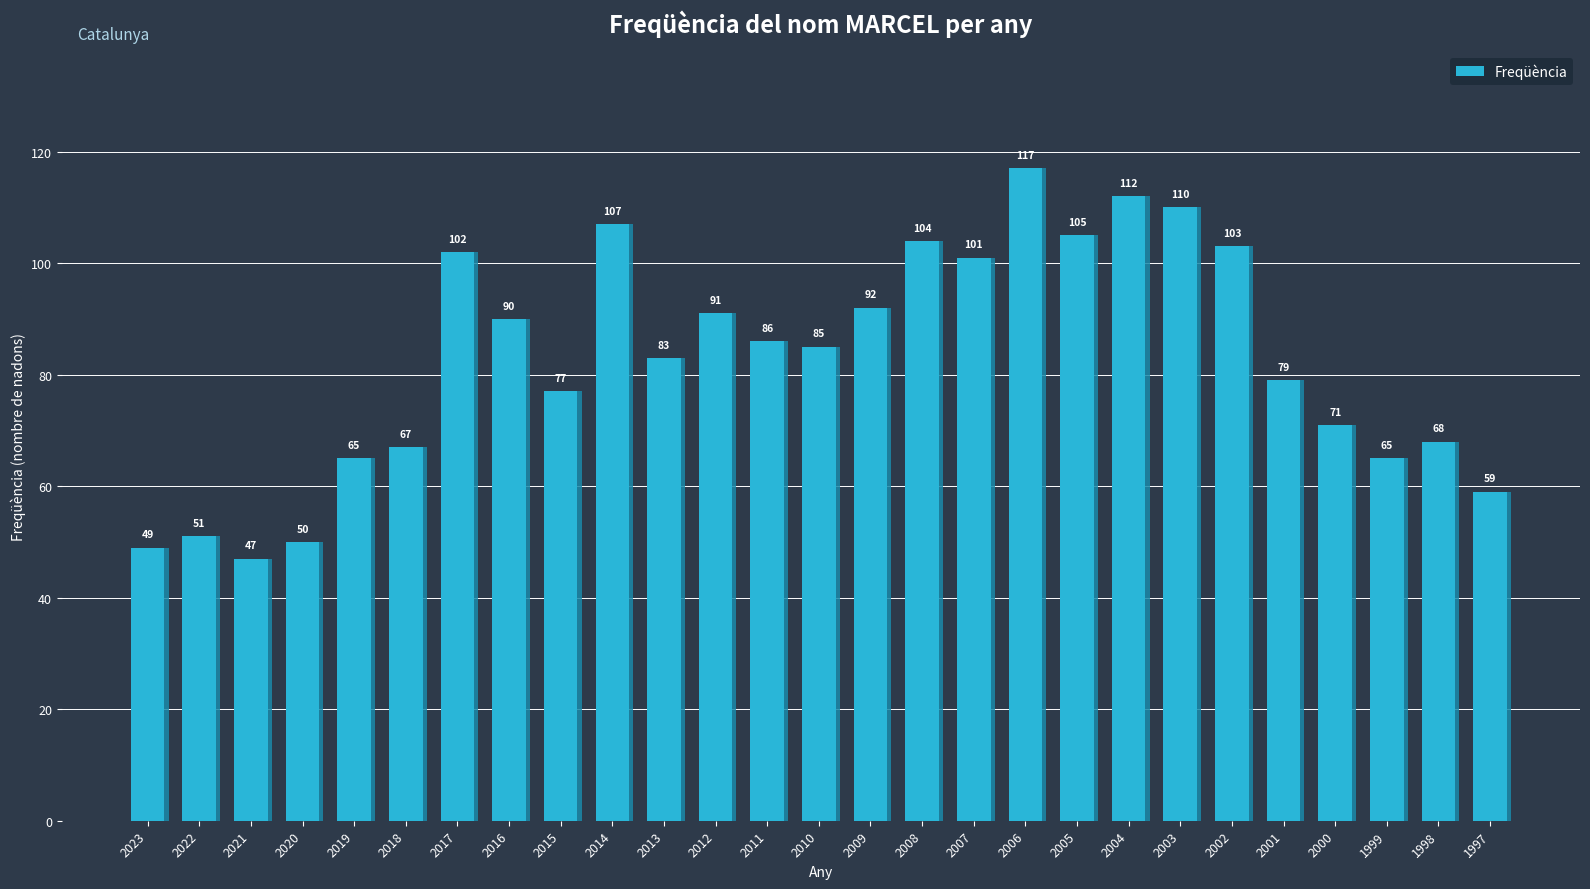

List the labels in order of value, smallest first.

2021, 2023, 2020, 2022, 1997, 2019, 1999, 2018, 1998, 2000, 2015, 2001, 2013, 2010, 2011, 2016, 2012, 2009, 2007, 2017, 2002, 2008, 2005, 2014, 2003, 2004, 2006